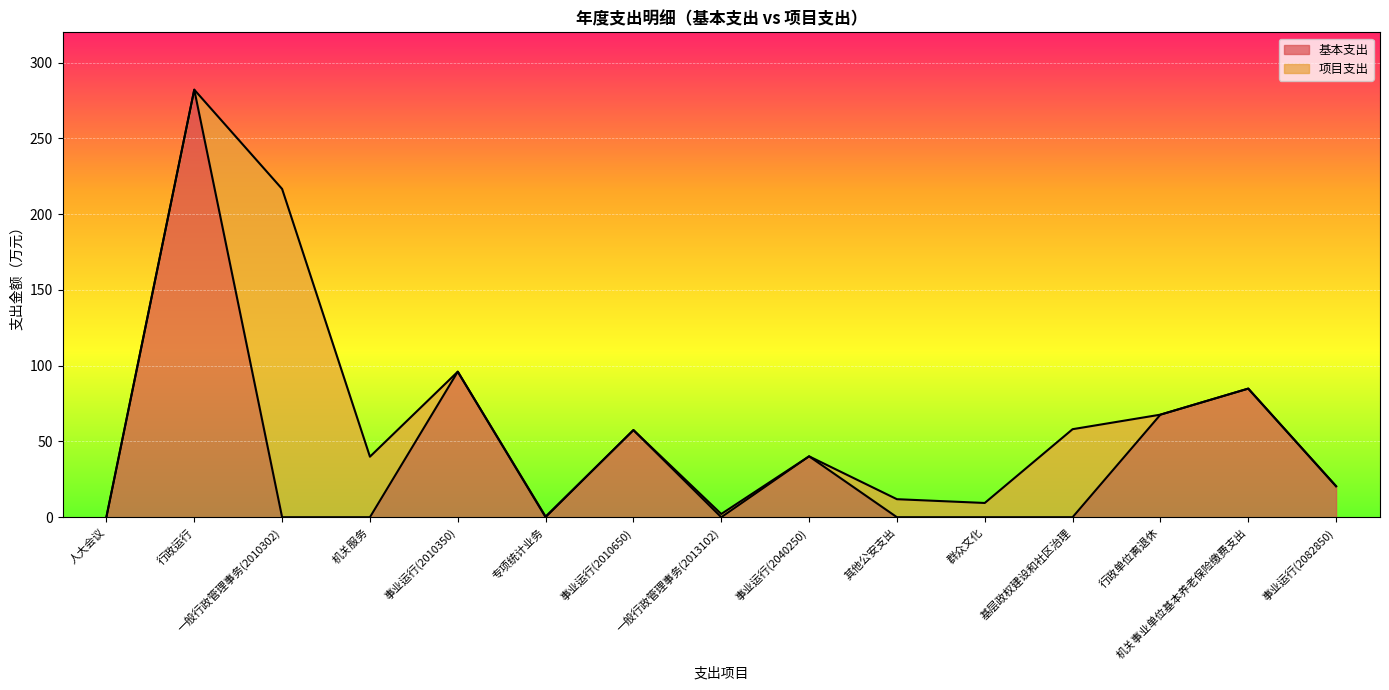

Which category has the highest value in the 基本支出 series?

行政运行